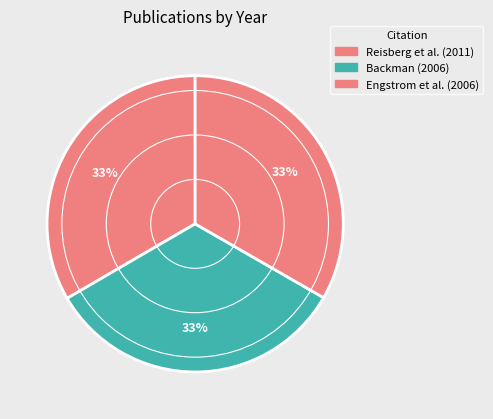

Is there any slice that represents more than half of the pie?

No